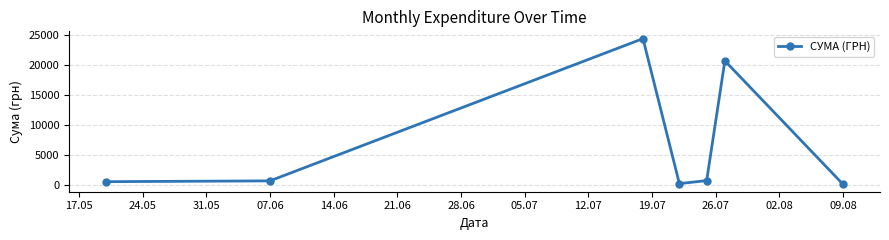

Does the chart display data point markers on the line(s)?

Yes